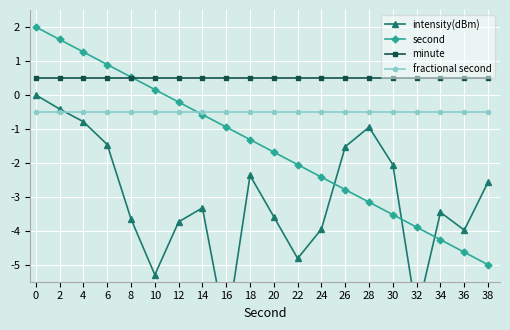

How many distinct data groups are displayed?

4